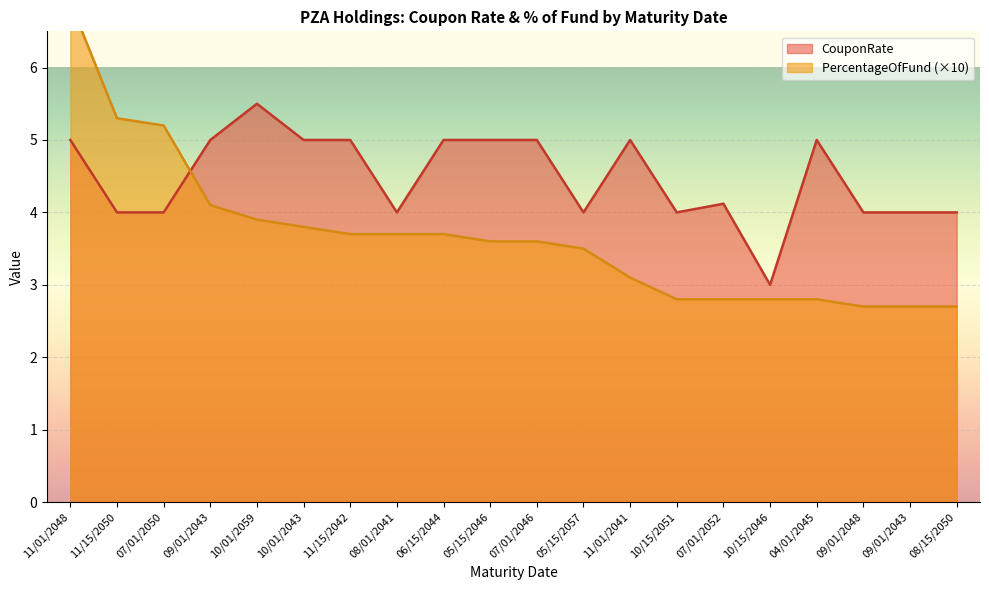

Read the CouponRate value at 05/15/2046.

5.0